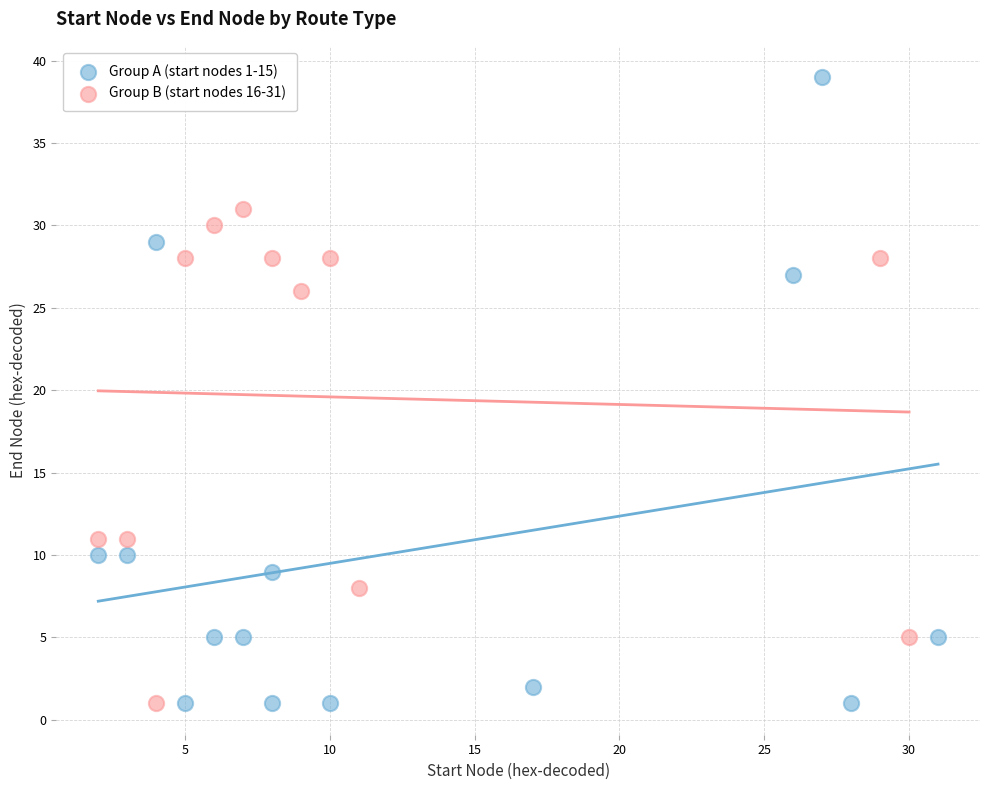

Which series has the widest spread of Y values?

Group A (start nodes 1-15)